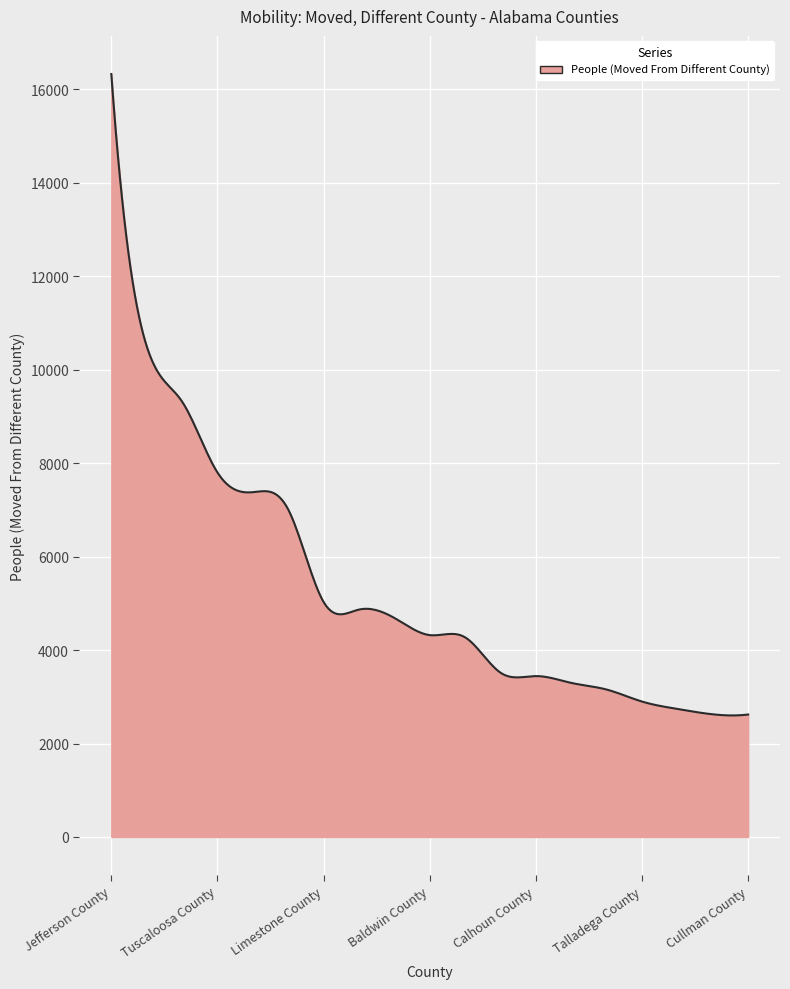

What is the difference between the maximum and minimum values?

13725.2